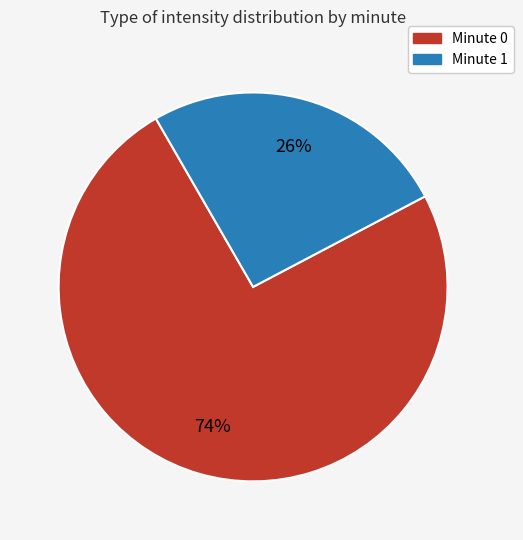

Rank the categories by value from lowest to highest.

Minute 1, Minute 0